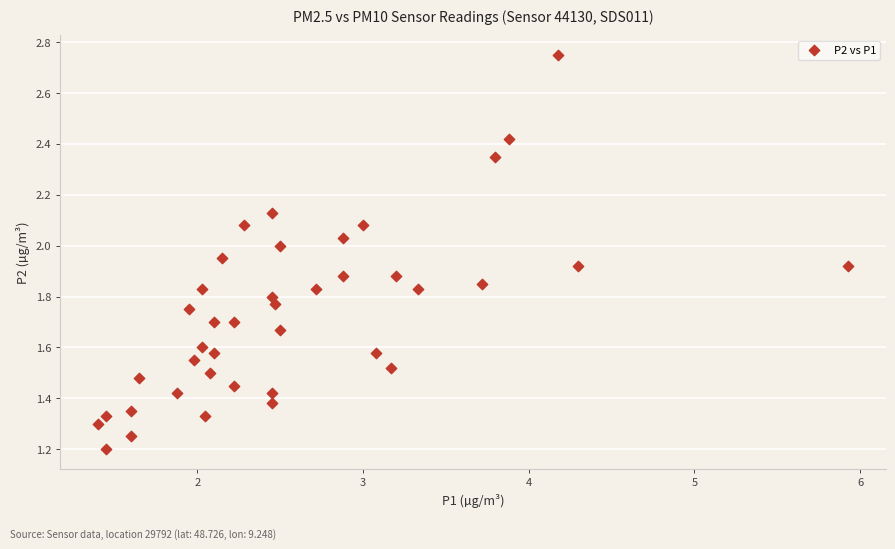

What is the range of X values (max minus min)?

4.5